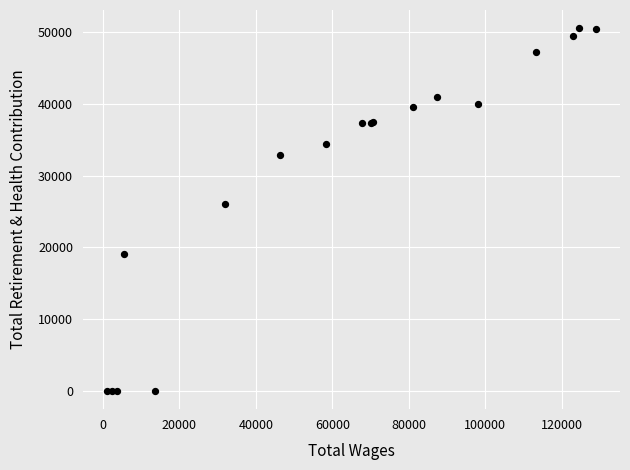

What Y value in the scatter plot is closest to 25266?

26107